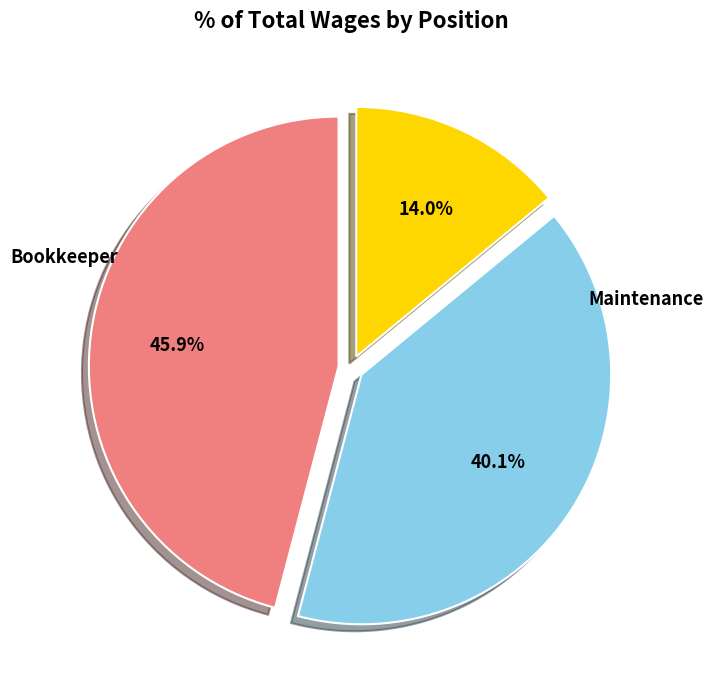

To the nearest percent, what is the combined percentage of Bookkeeper and Maintenance?

60%